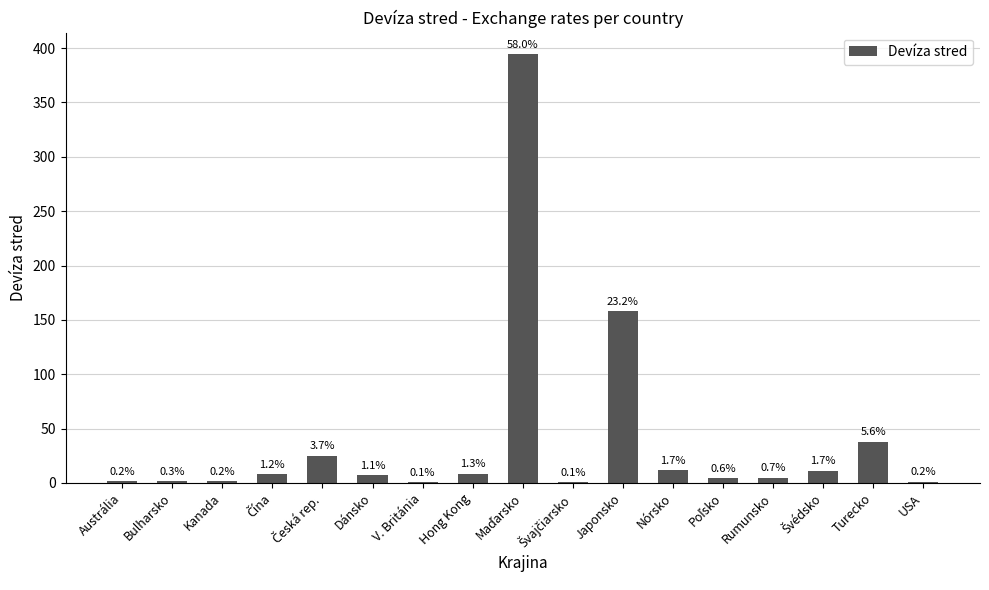

Rank the categories by value from lowest to highest.

V. Británia, Švajčiarsko, USA, Kanada, Austrália, Bulharsko, Poľsko, Rumunsko, Dánsko, Čína, Hong Kong, Švédsko, Nórsko, Česká rep., Turecko, Japonsko, Maďarsko